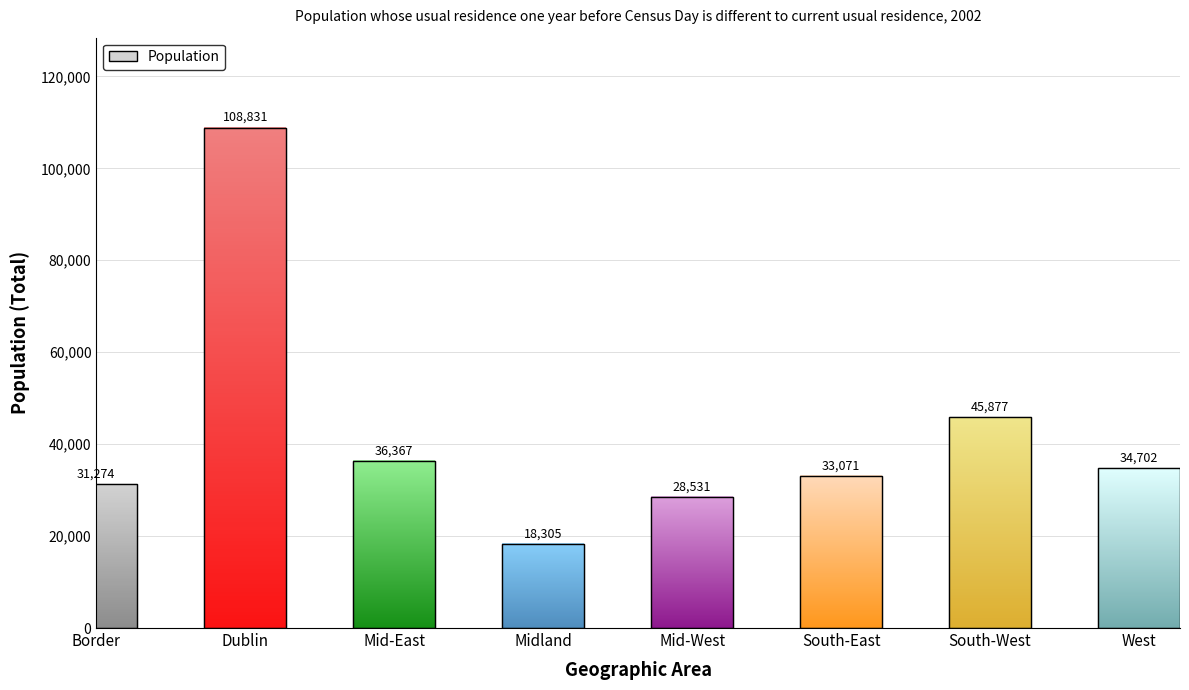

Which label corresponds to the largest value in the chart?

Dublin